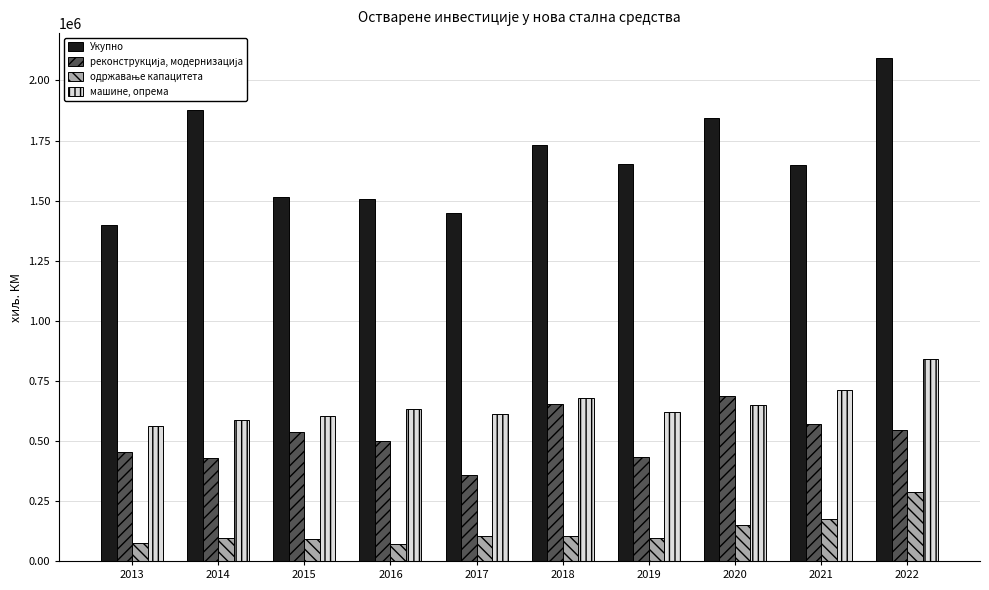

What is the maximum value shown in the chart?

2092491